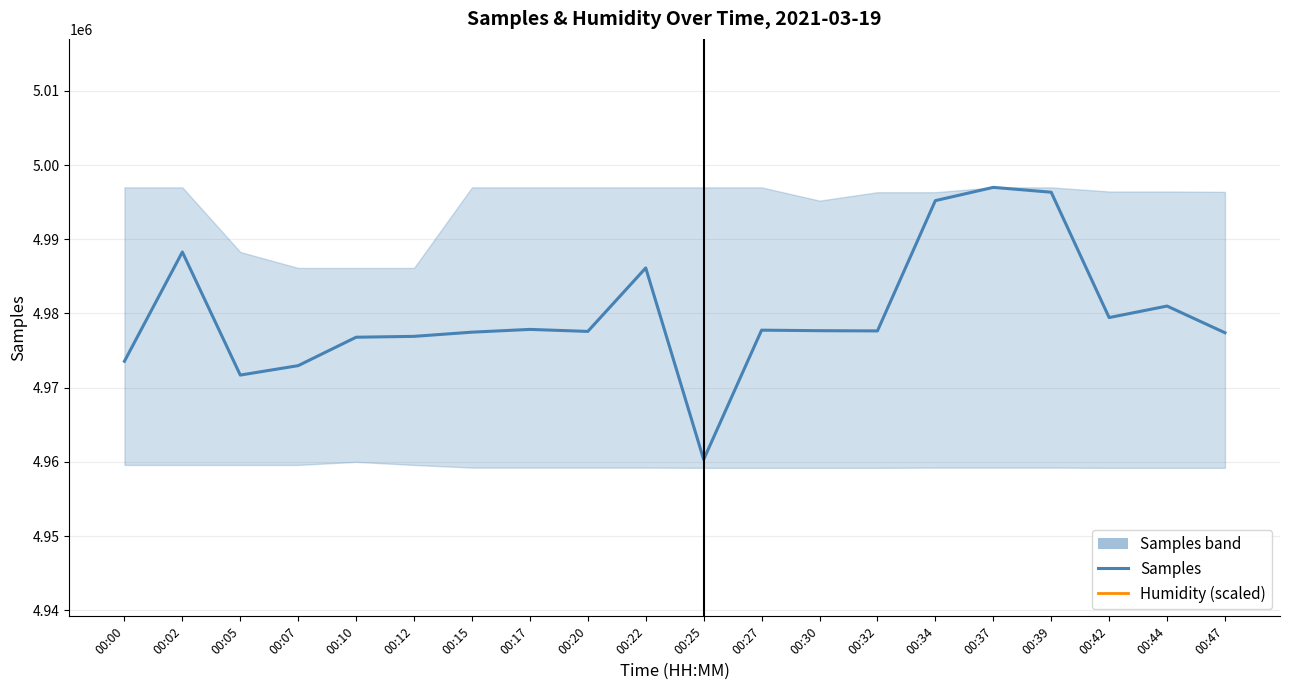

What is the difference between the maximum and second lowest values in the Humidity (scaled) series?

74850.0